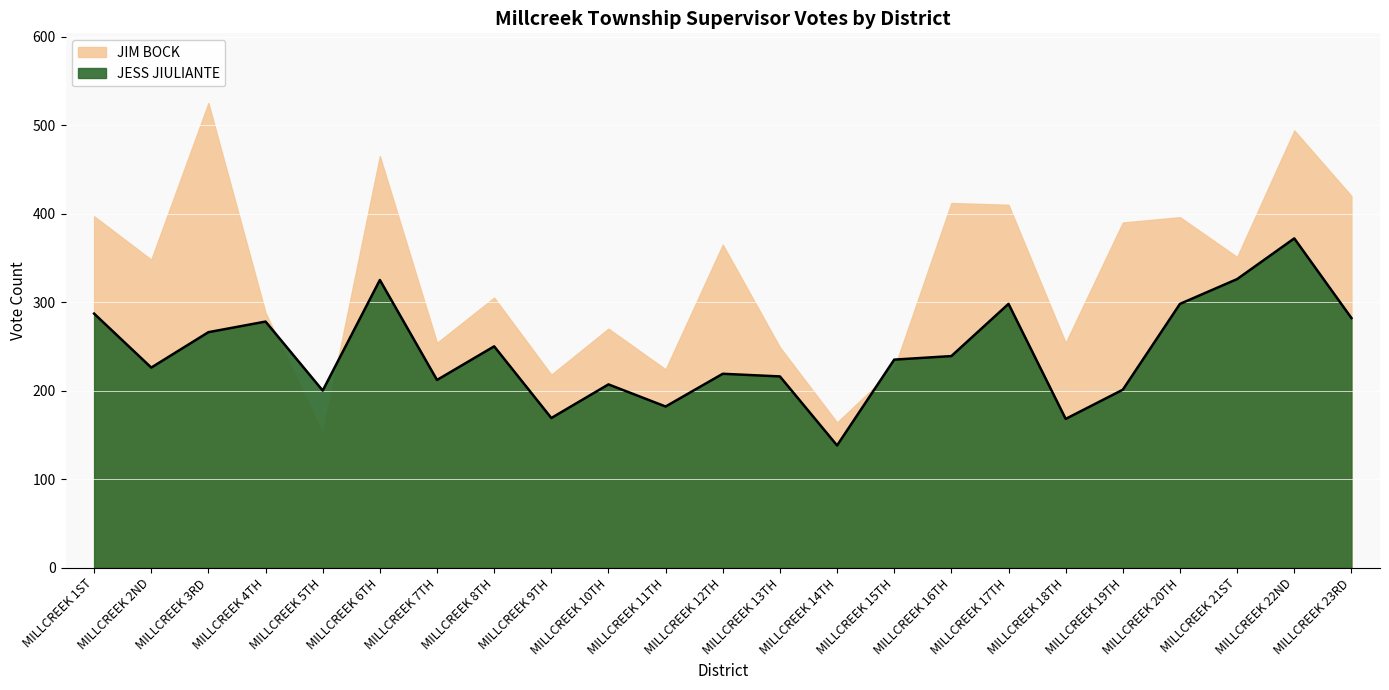

What is the difference between the second highest and minimum values?

188